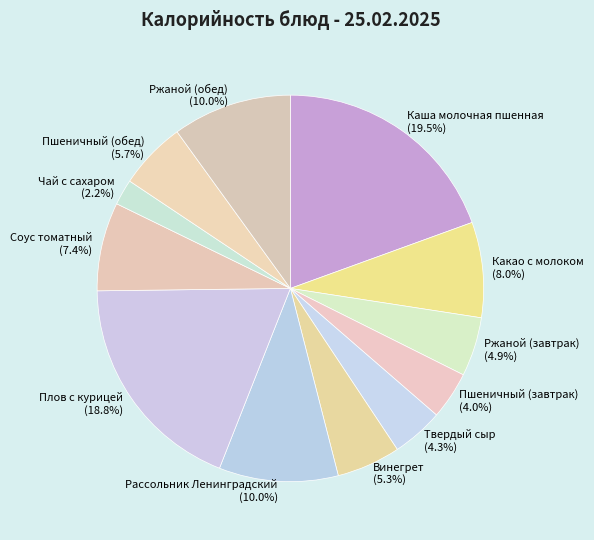

To the nearest percent, what is the difference between the Пшеничный (завтрак) and Ржаной (завтрак) slice percentages?

1%